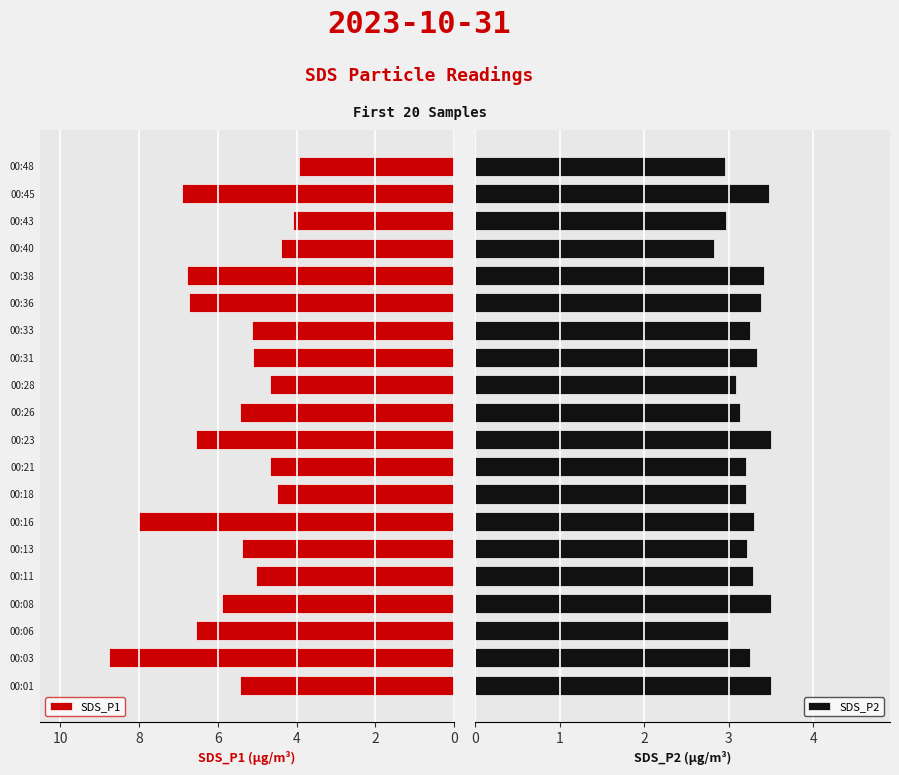

What is the highest value of the SDS_P1 series?

8.8